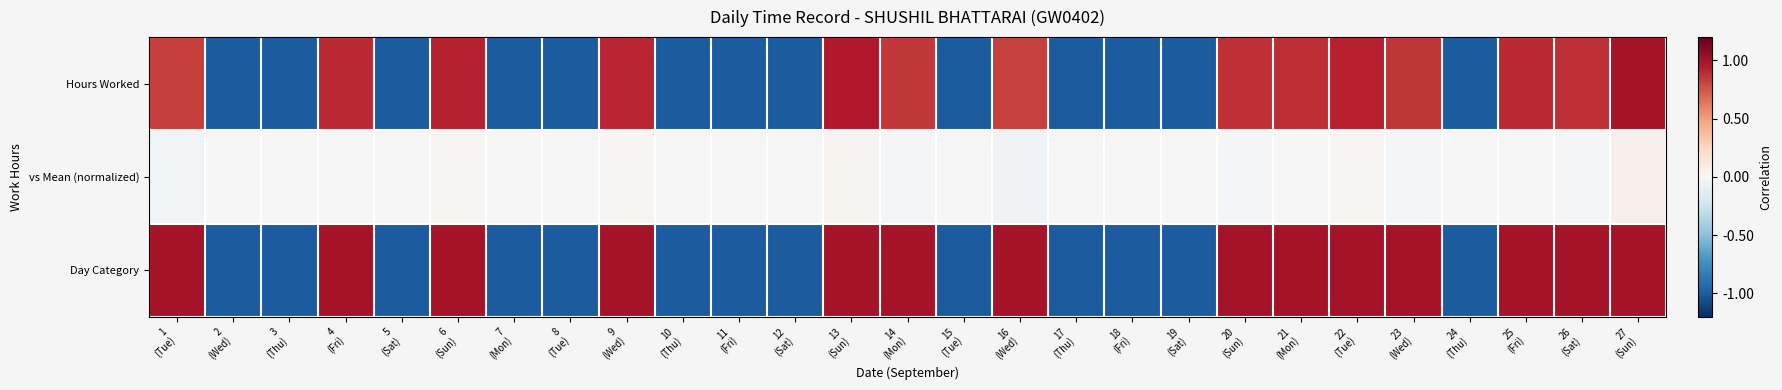

Which series has the largest range (max minus min)?

Day Category